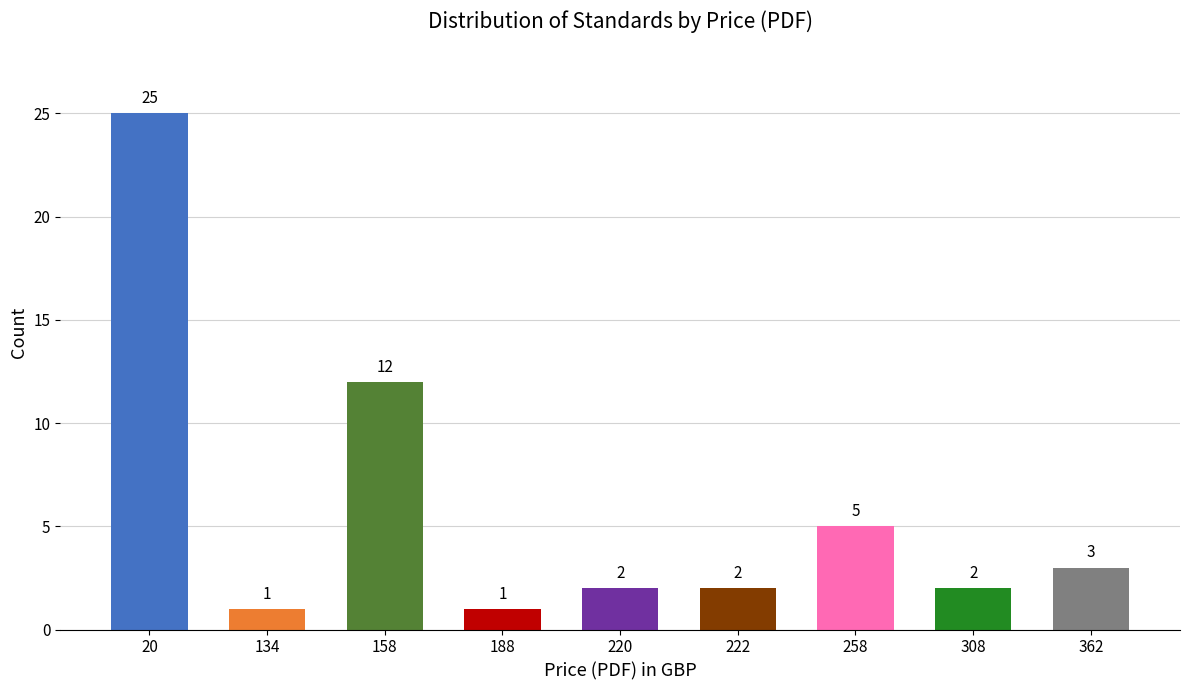

At which label does the data first exceed 2?

20